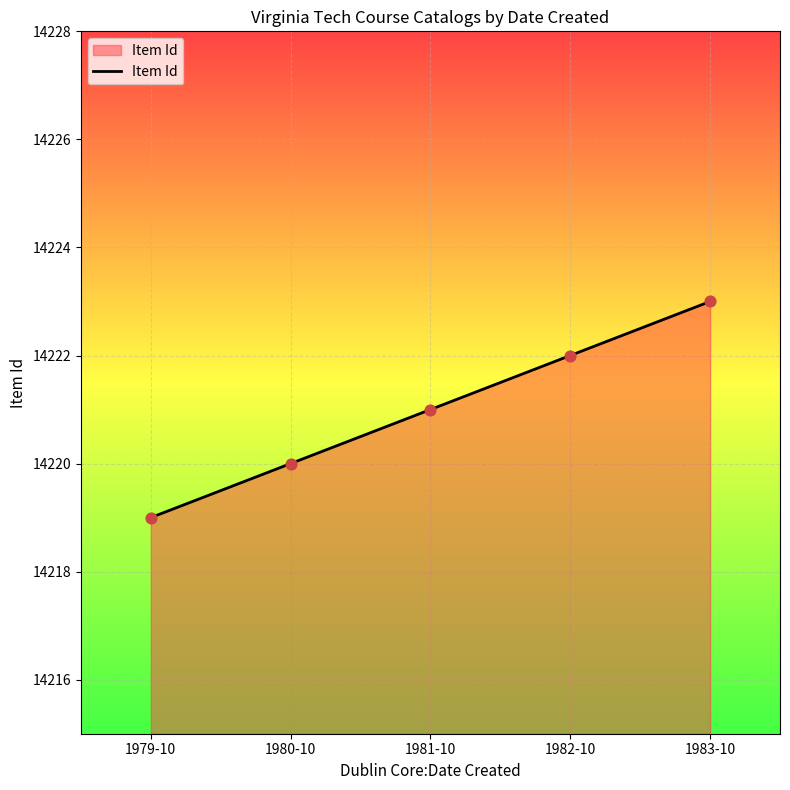

Approximately how many times larger is the value at 1982-10 compared to 1980-10?

1.0